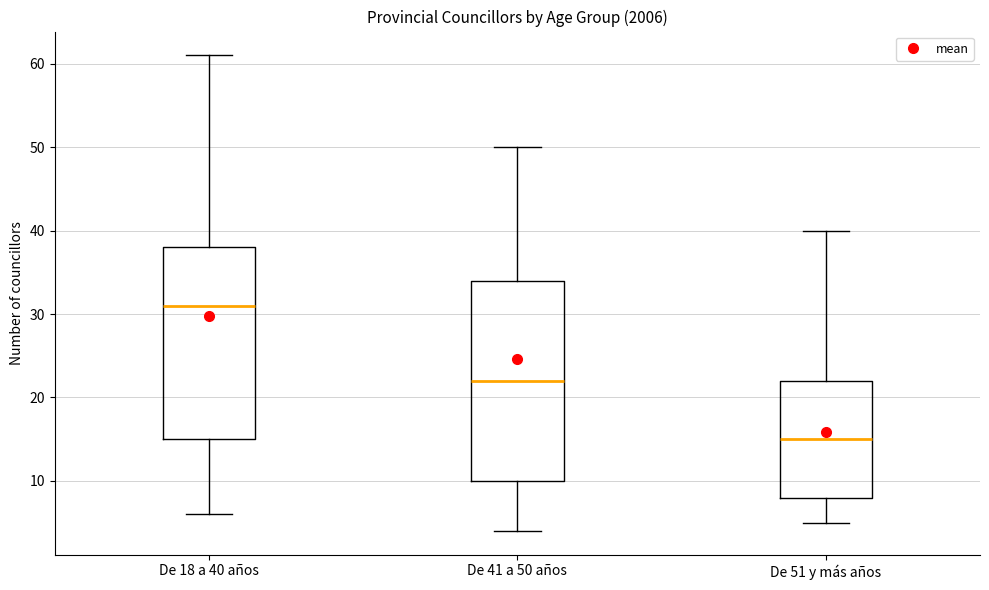

Comparing the boxes themselves (not the whiskers), which one is the tallest?

De 41 a 50 años